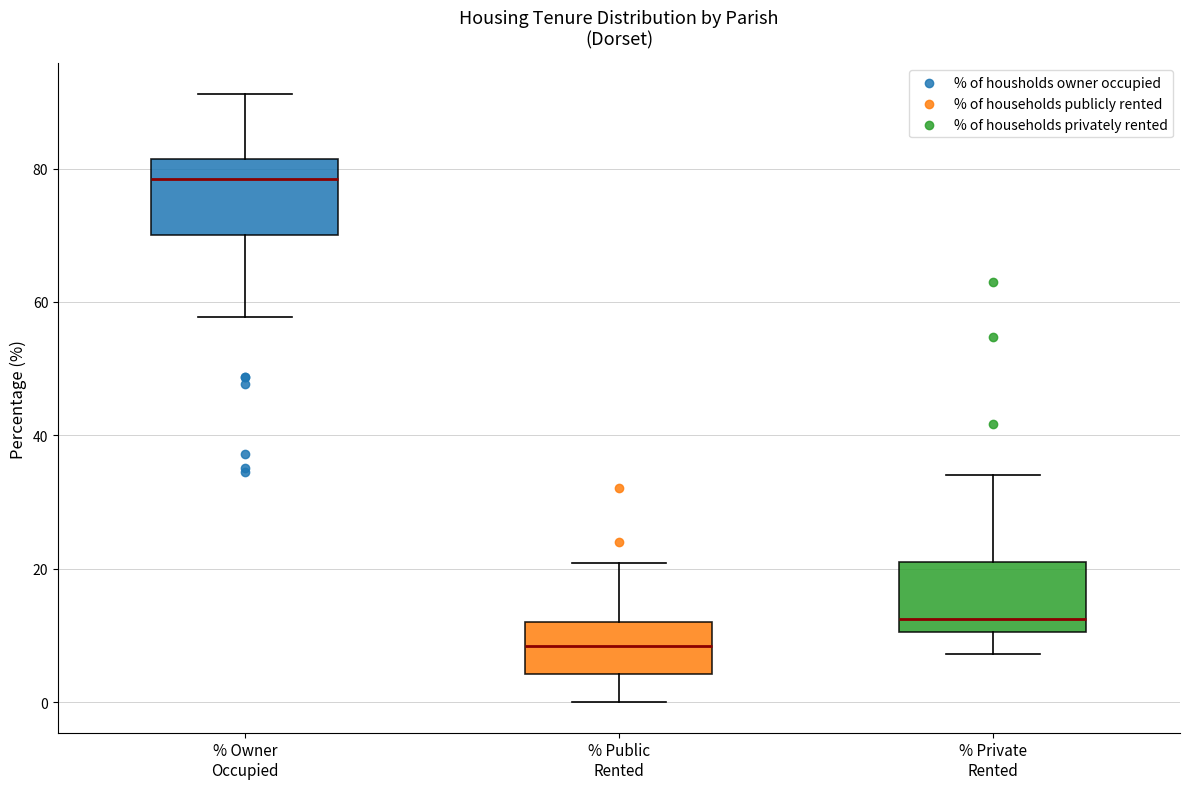

Reading left to right, transcribe this box plot: for each box, give where its median line is, the range the box spans, and where its two whiskers end, as read against the y-axis. The values are not printed on the chart, so give them approximately, as read against the axis.

% Owner Occupied: median 78, box 70 to 82, whiskers 58 to 92
% Public Rented: median 8, box 4 to 12, whiskers 0 to 20
% Private Rented: median 12, box 10 to 22, whiskers 8 to 34